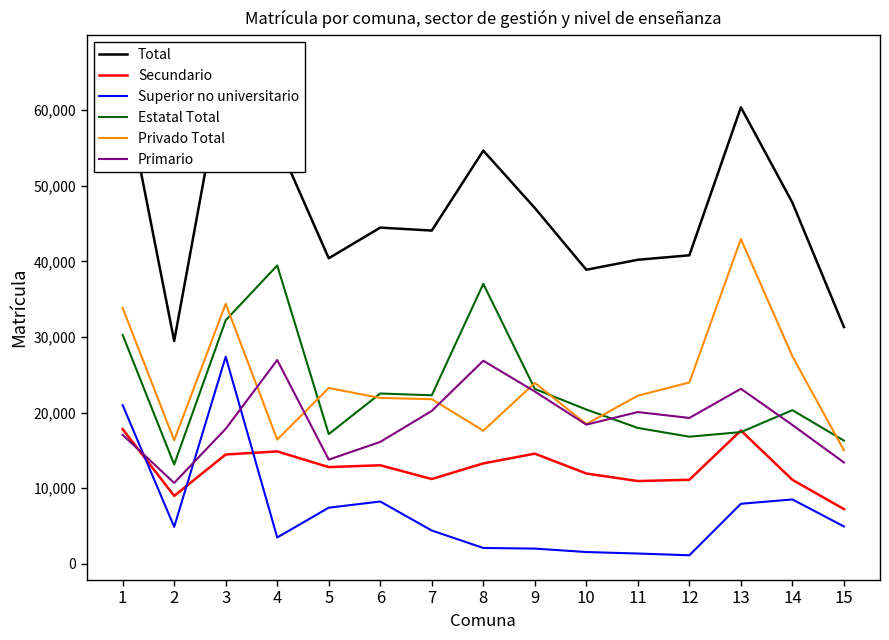

Does the chart display data point markers on the line(s)?

No